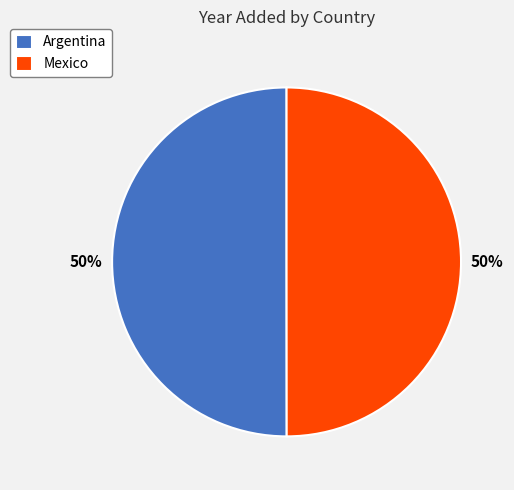

What is the ratio of the value at Argentina to the value at Mexico?

1.0